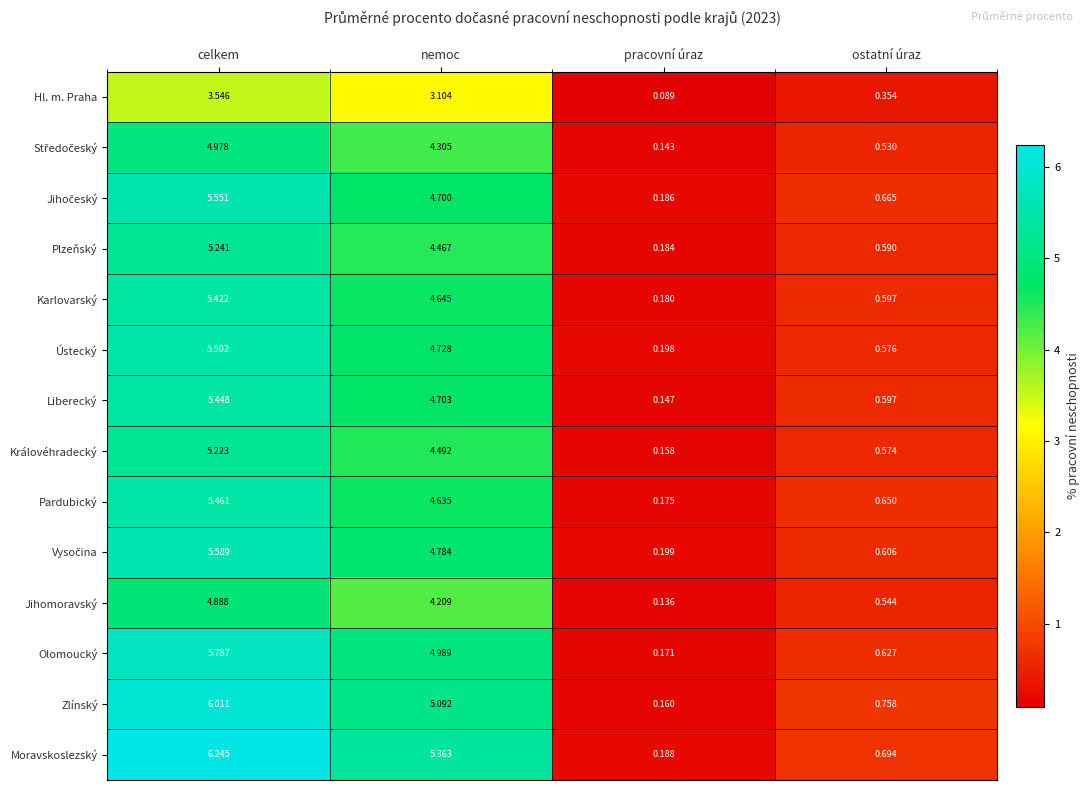

Which series changed the most between nemoc and ostatní úraz?

Moravskoslezský